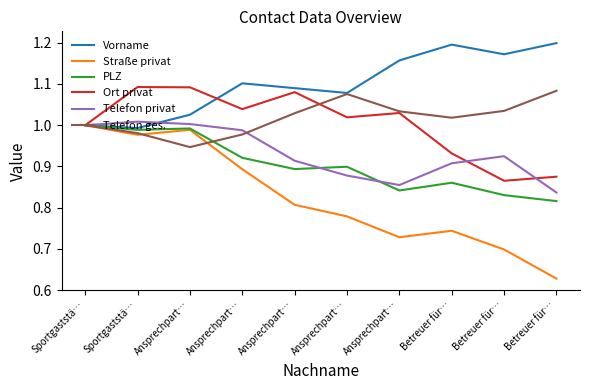

What is the approximate value of PLZ at Betreuer für…?

0.9